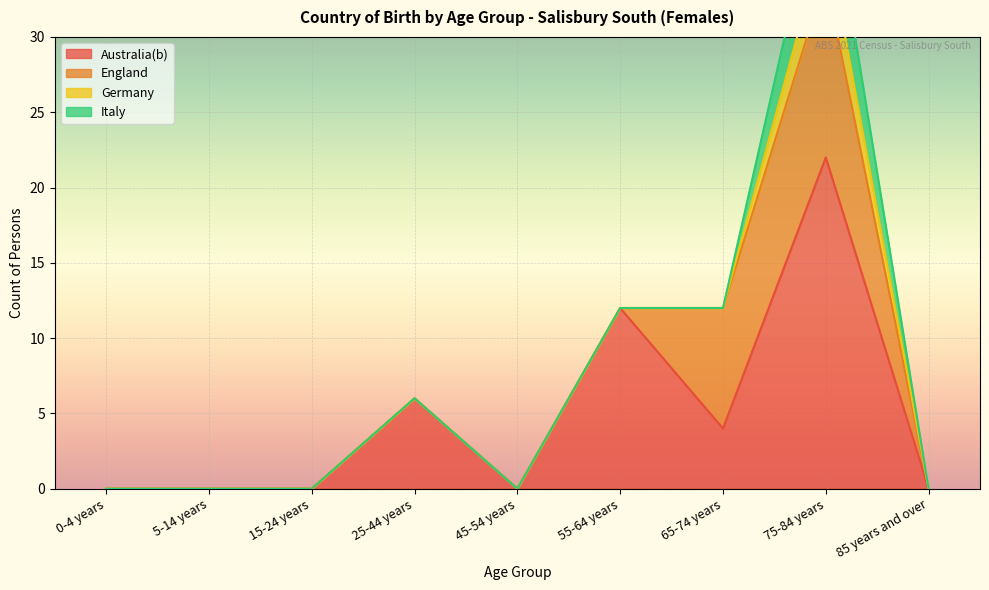

Between 75-84 years and 45-54 years, which is larger?

75-84 years